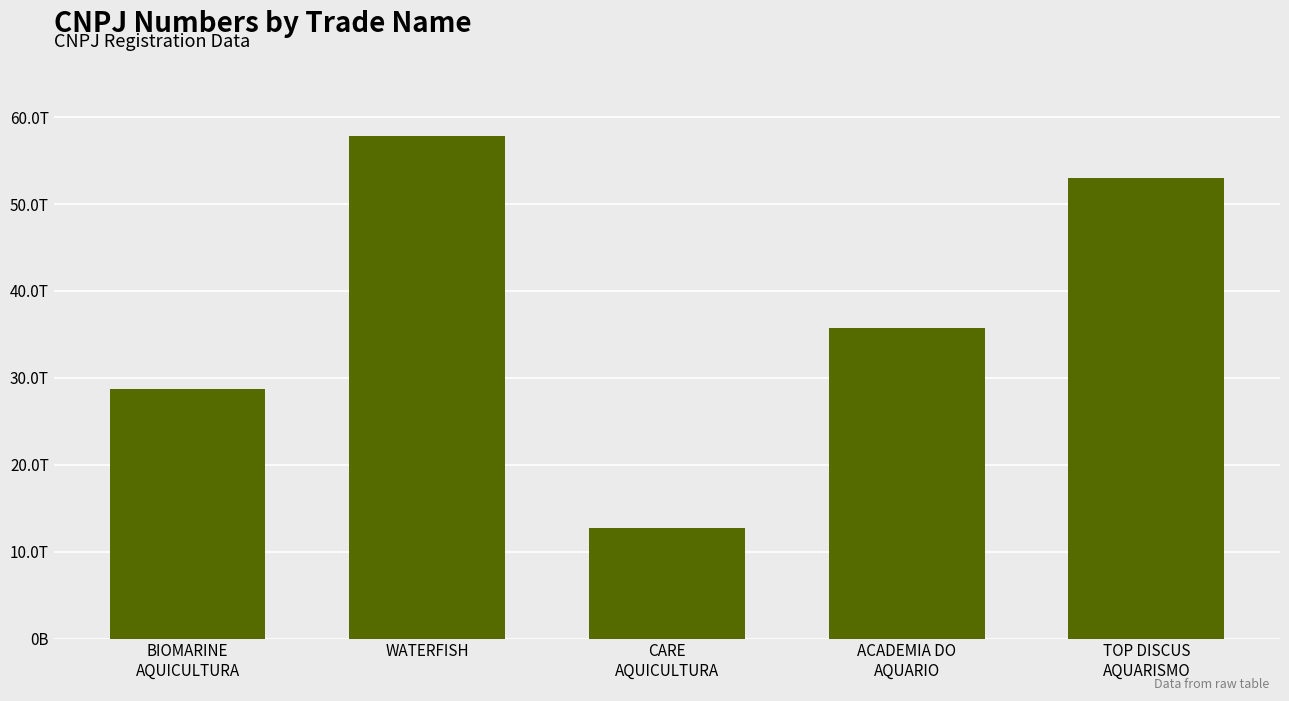

What is the maximum value shown in the chart?

57828623000174